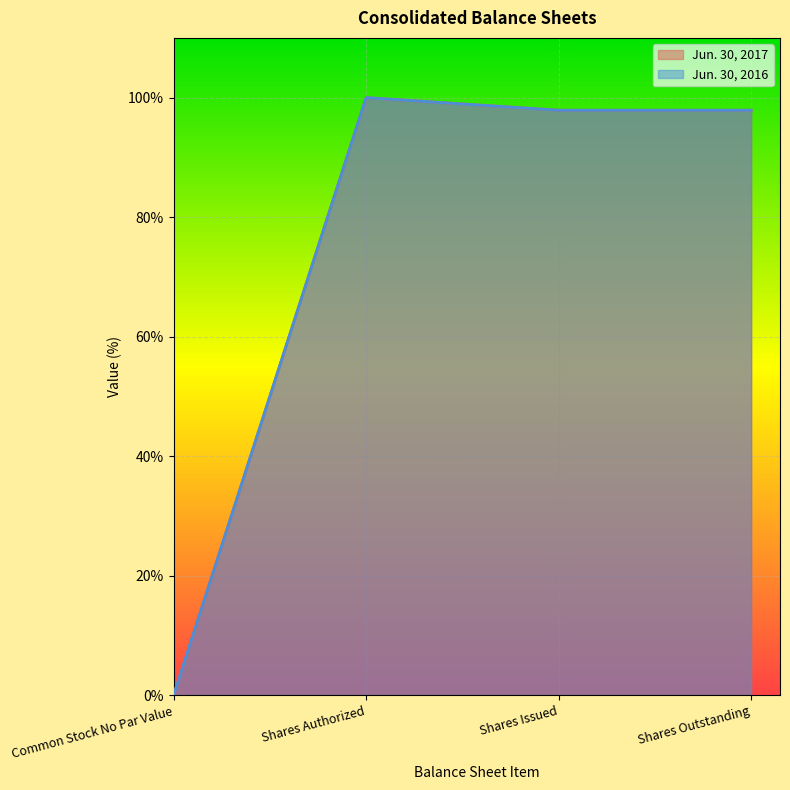

The value of Jun. 30, 2017 at Common Stock No Par Value is -63.1. True or false?

False